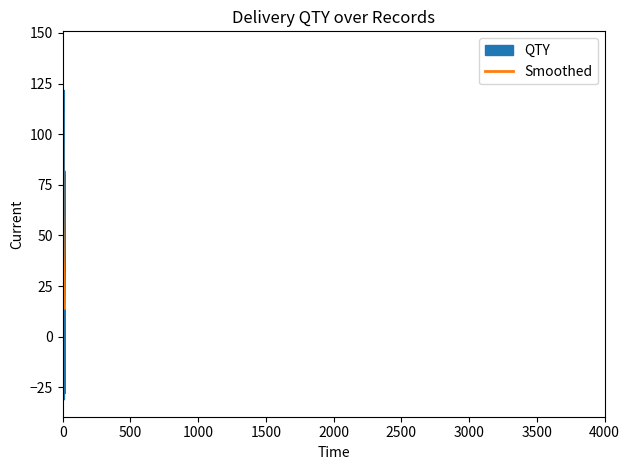

How many values in the Smoothed series exceed 36?

7